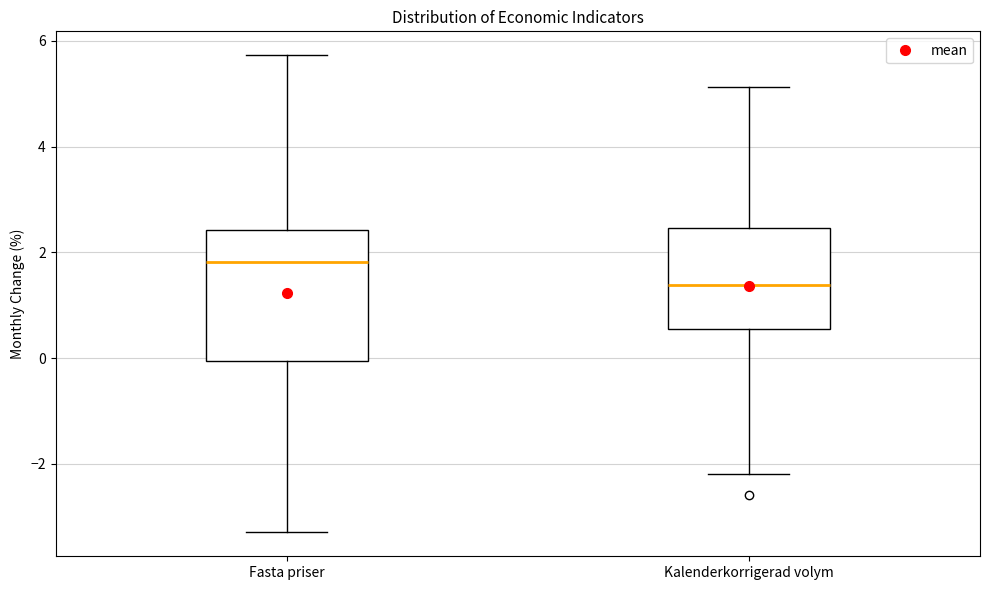

Which box has the lowest median line?

Kalenderkorrigerad volym